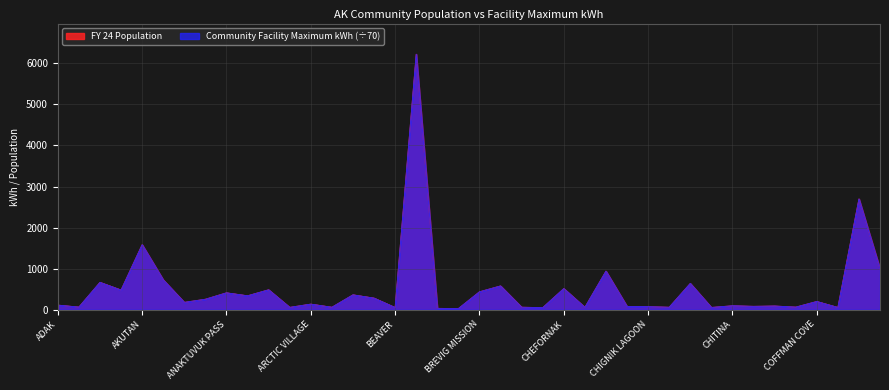

True or false: FY 24 Population has a value of 3591 at CORDOVA.

False